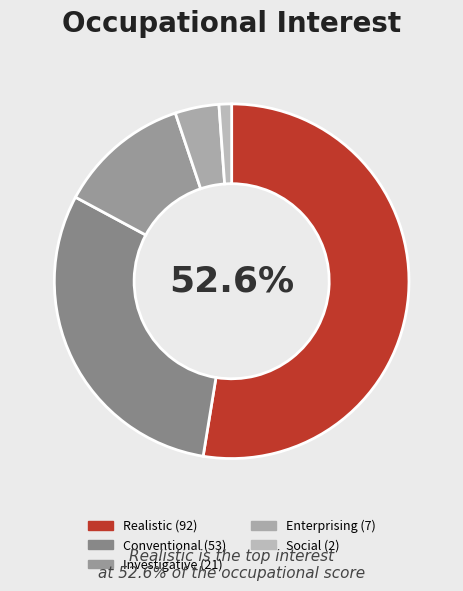

Count the number of slices in the pie.

5